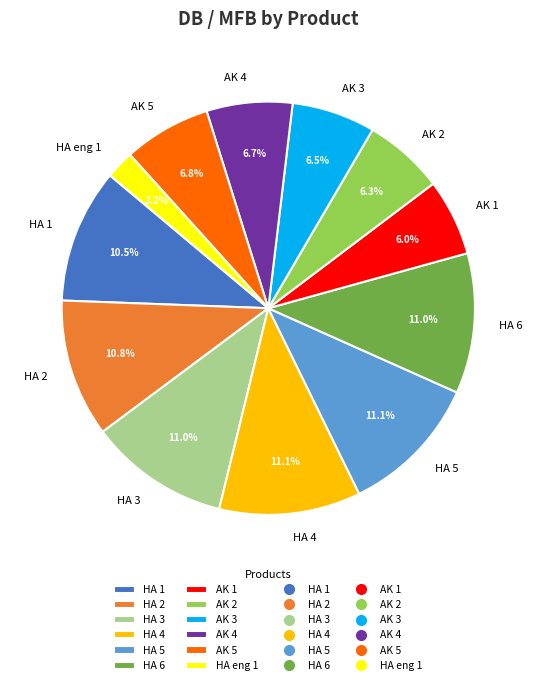

Is AK 3 the majority of the pie?

No